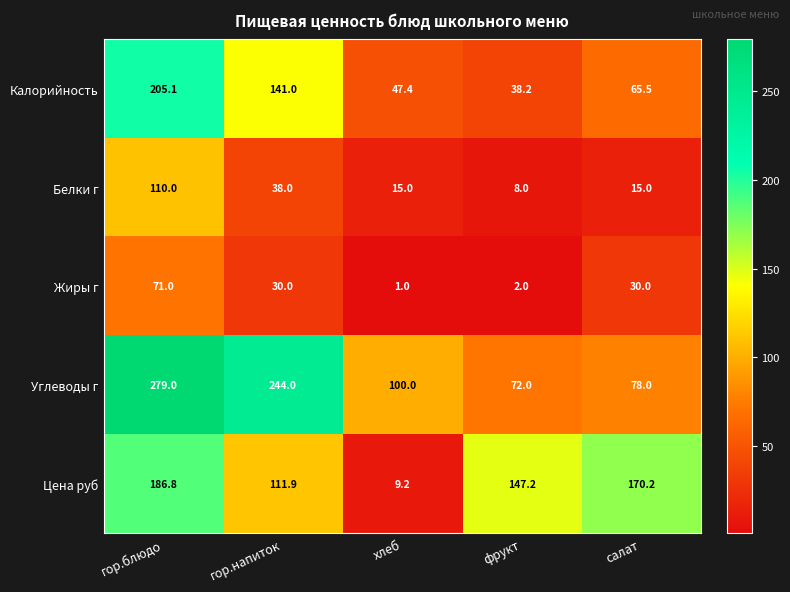

Where is Углеводы г nearest to the value 175?

гор.напиток